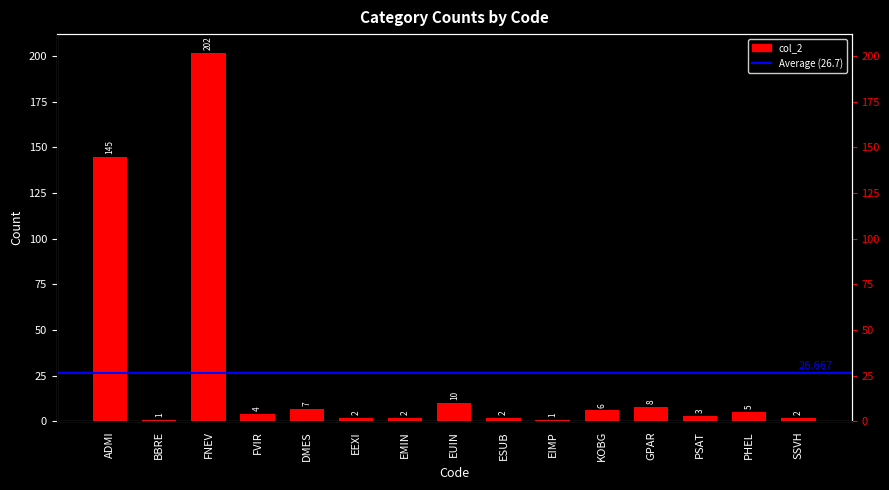

The chart shows a value of 2 at BBRE. True or false?

False